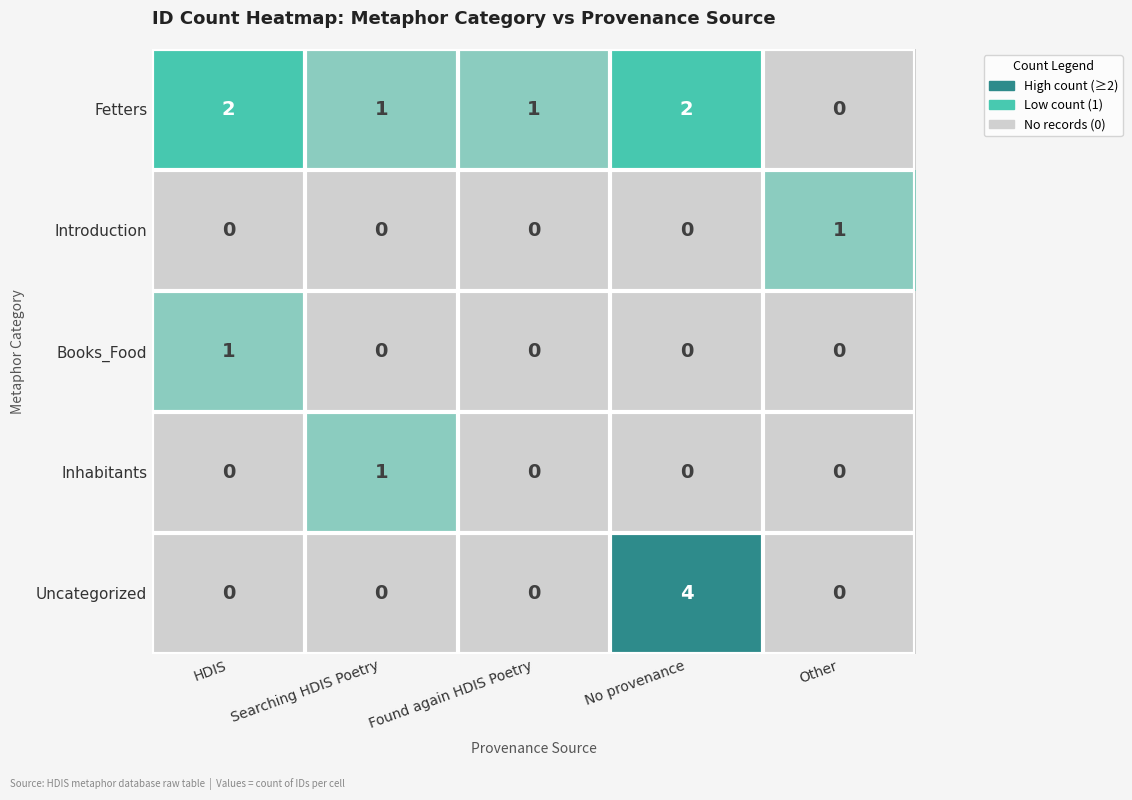

Is the value of Fetters at Found again HDIS Poetry greater than the value of Uncategorized at No provenance?

No